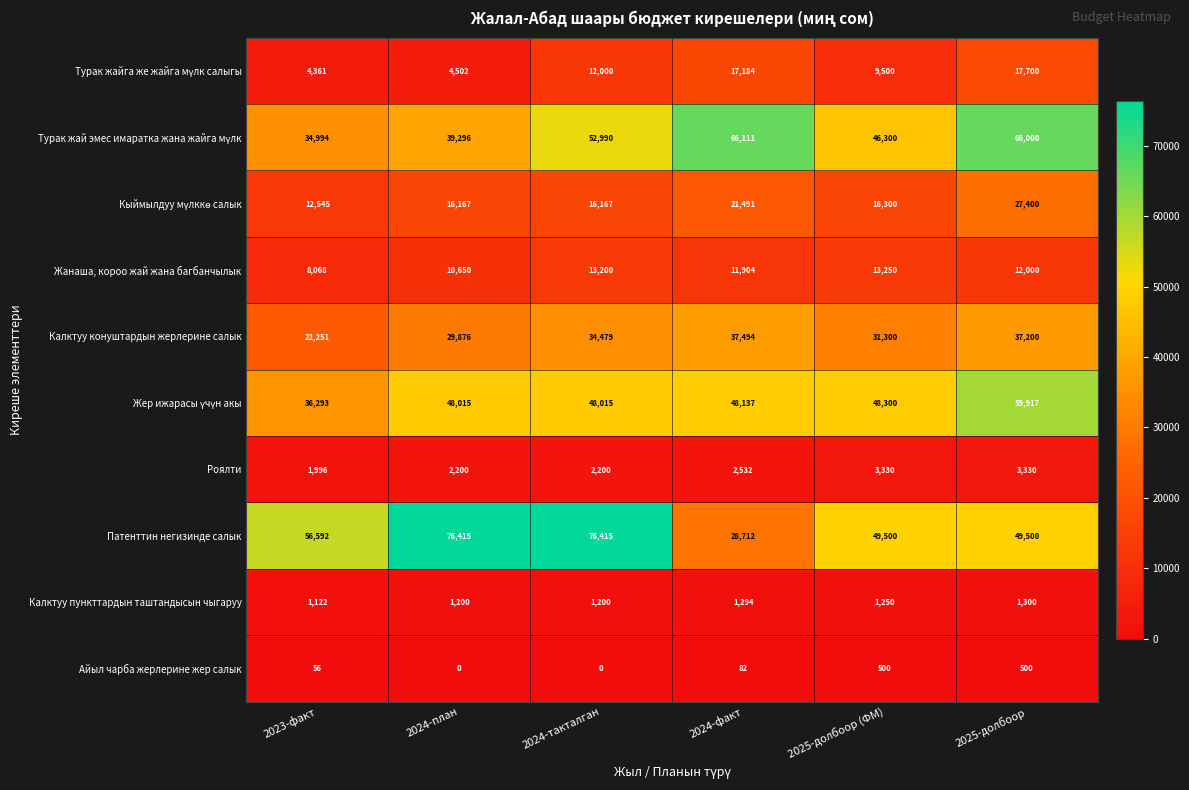

The value of Айыл чарба жерлерине жер салык at 2025-долбоор (ФМ) is 195. True or false?

False